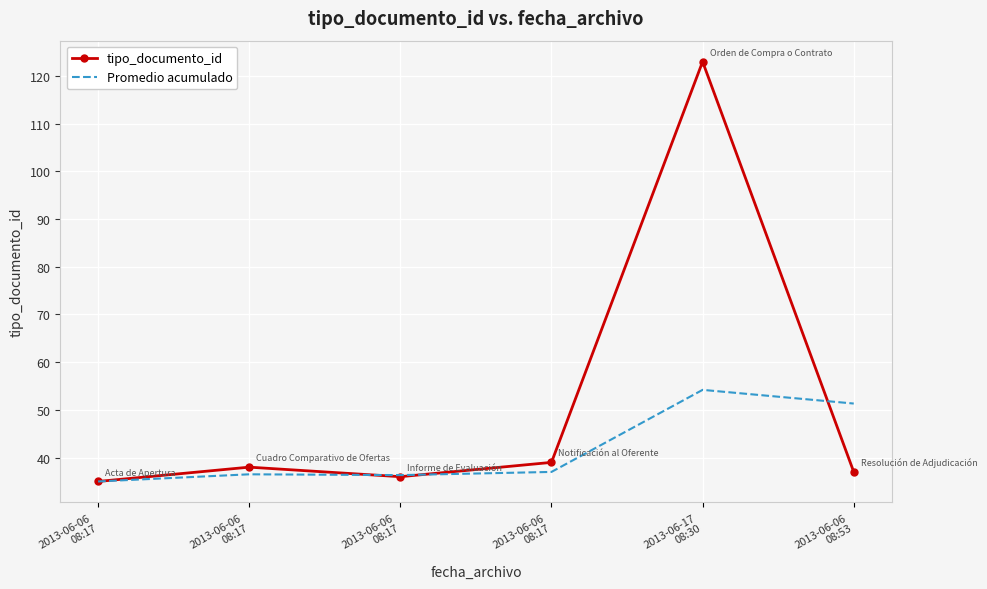

True or false: Promedio acumulado has more than 1 points higher than both neighbors.

True